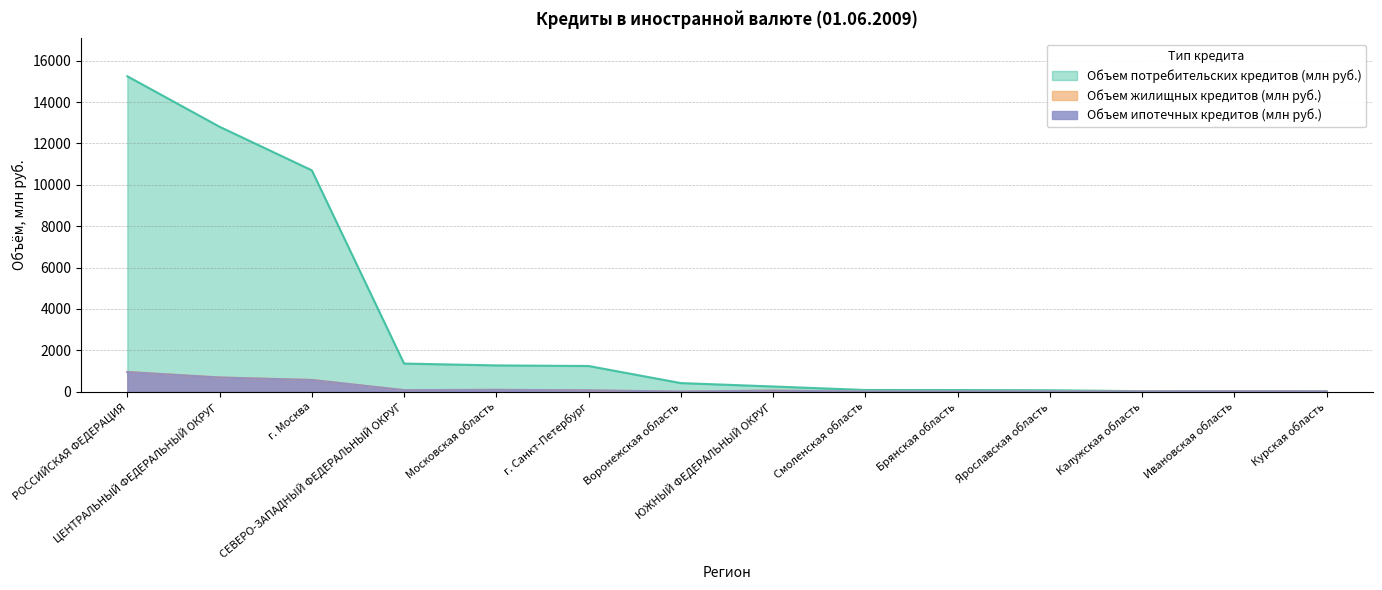

True or false: Объем потребительских кредитов (млн руб.) and Объем жилищных кредитов (млн руб.) cross at least once.

False